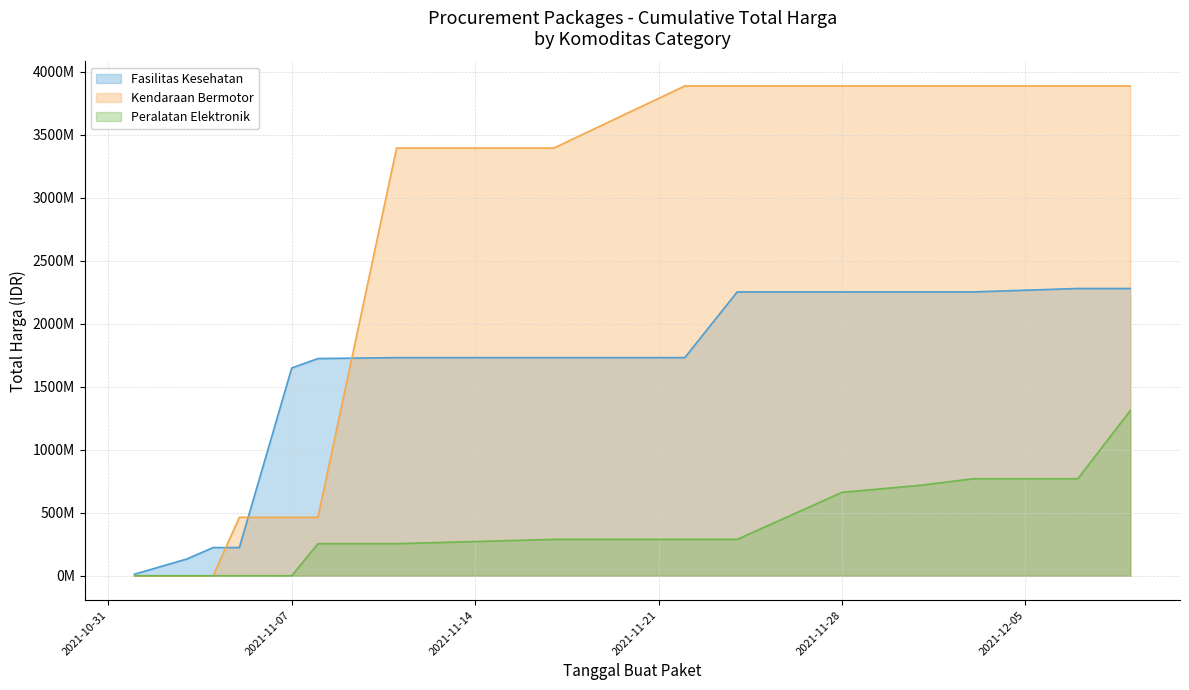

True or false: Total Harga (Kendaraan Bermotor) and Total Harga (Peralatan Elektronik) intersect in this chart.

True